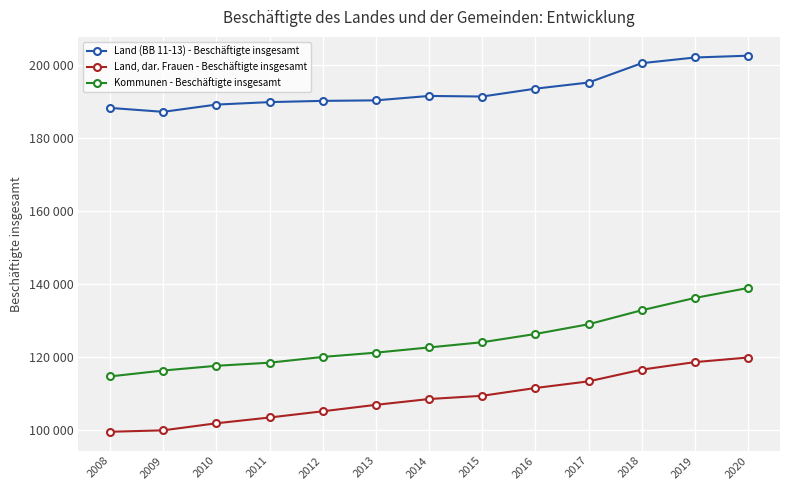

True or false: Kommunen - Beschäftigte insgesamt and Land (BB 11-13) - Beschäftigte insgesamt cross at least once.

False